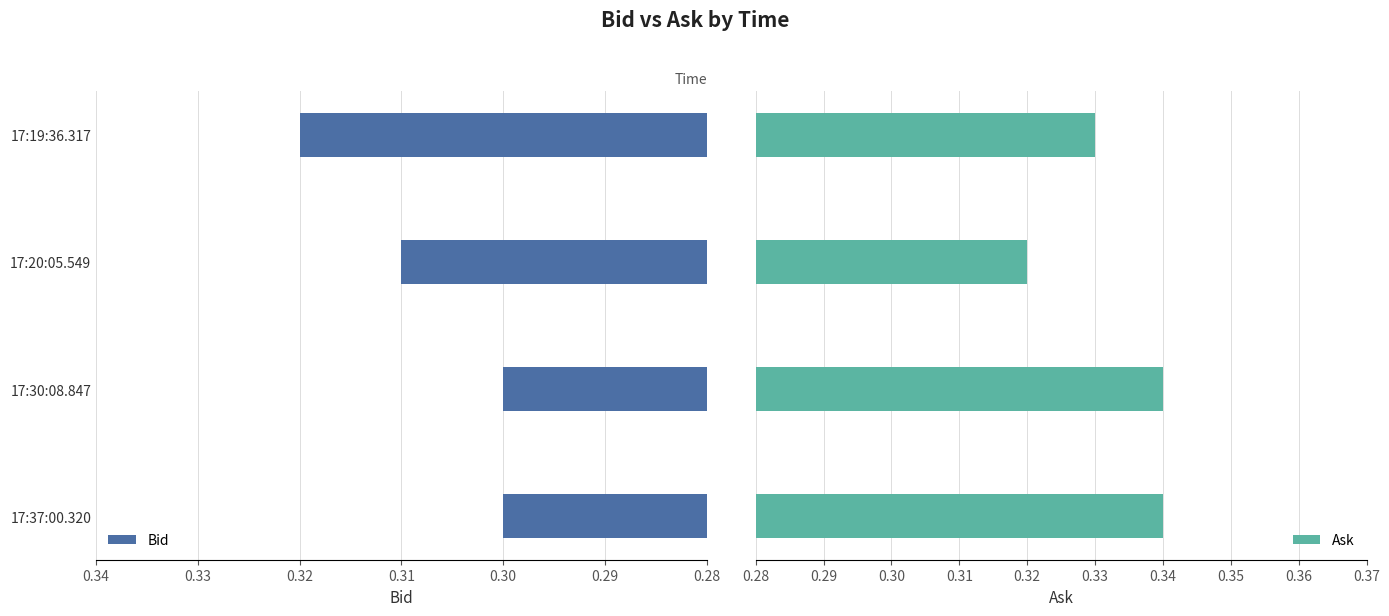

How many data points does each series have?

4